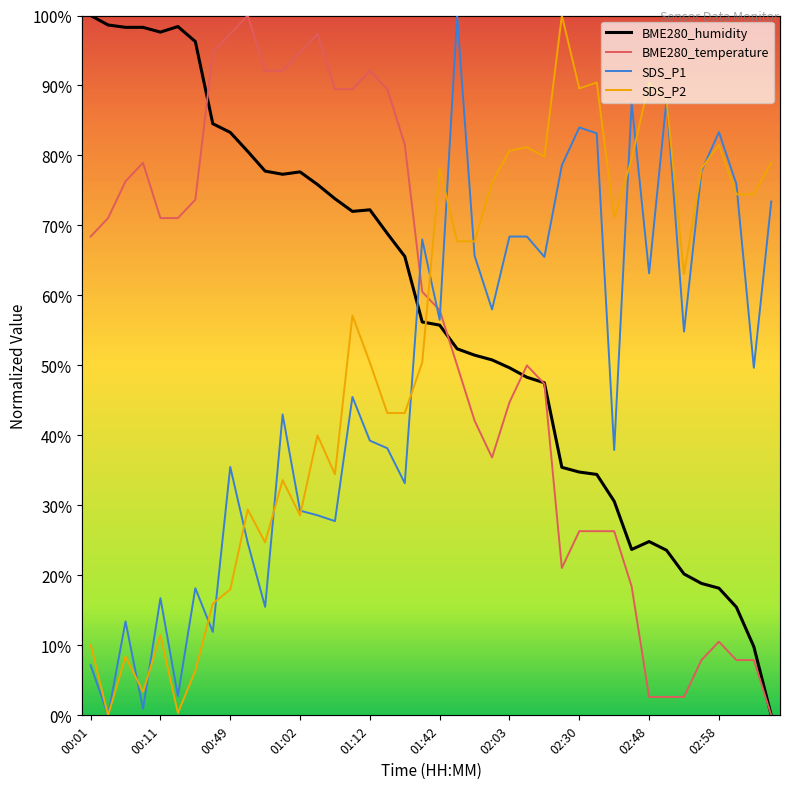

At how many categories does at least one series exceed 0?

40